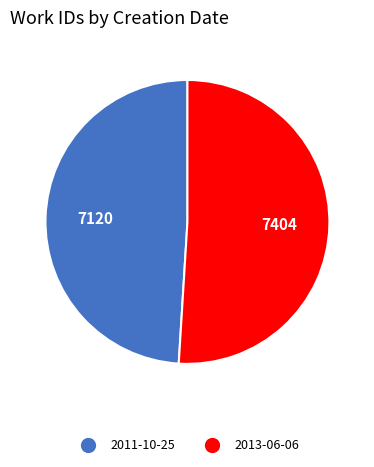

What is the largest slice in the pie chart?

2013-06-06